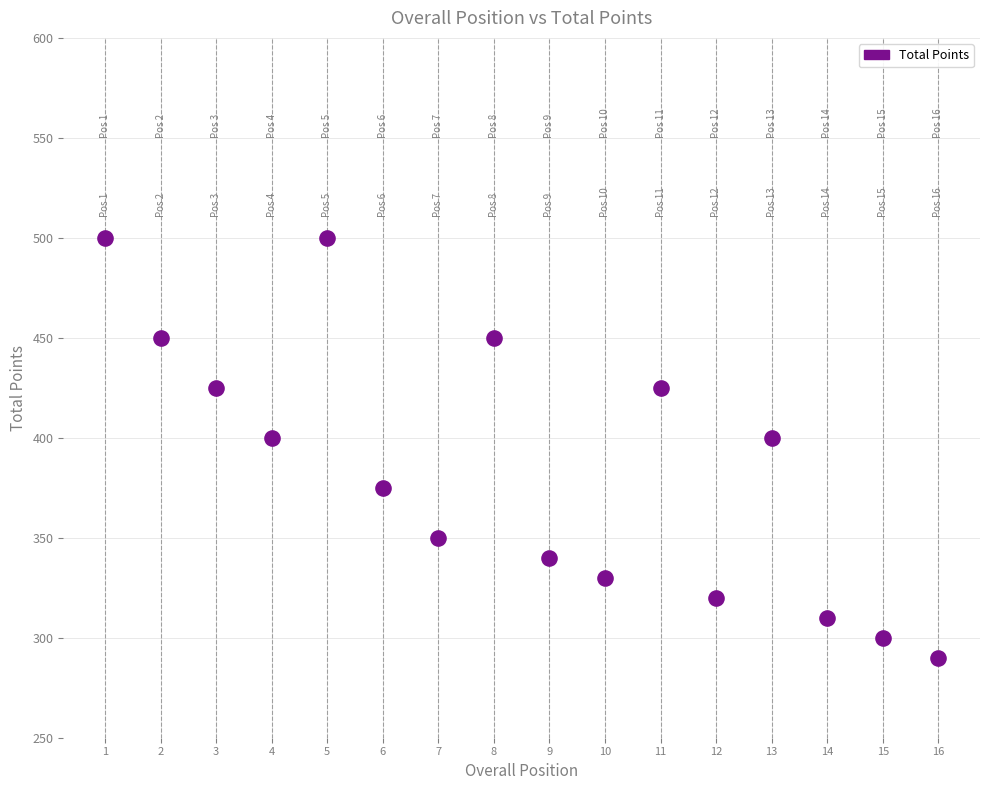

What is the range of Y values (max minus min)?

210